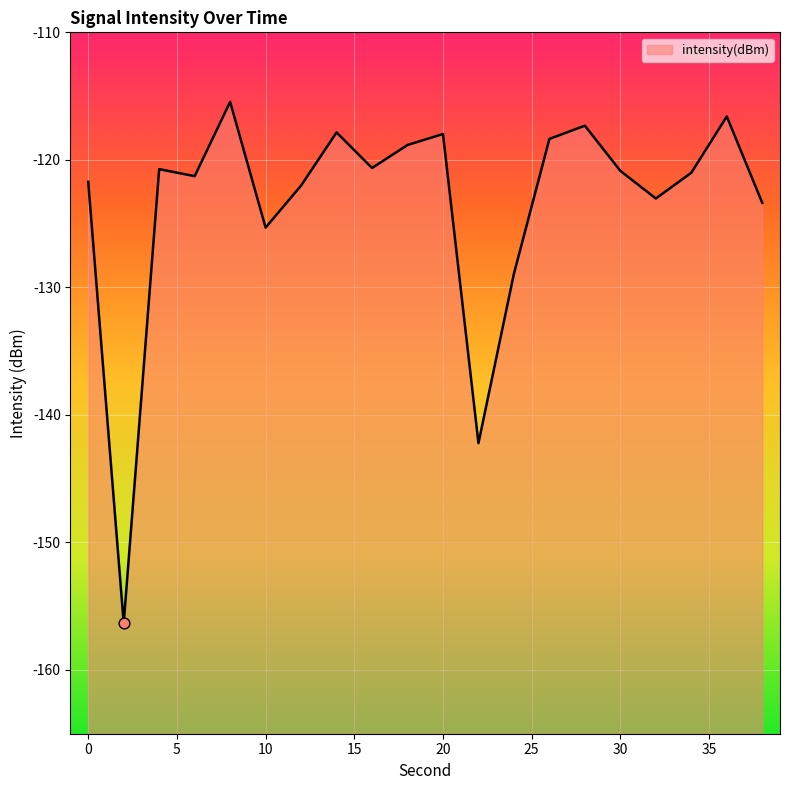

Which has a higher value, 20 or 36?

36